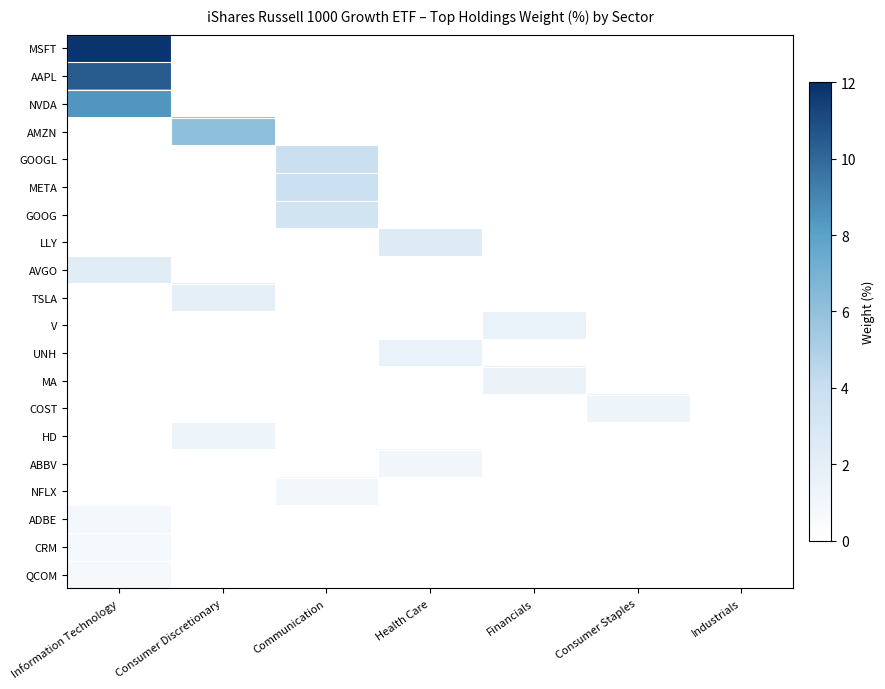

At how many categories does at least one series exceed 3?

3